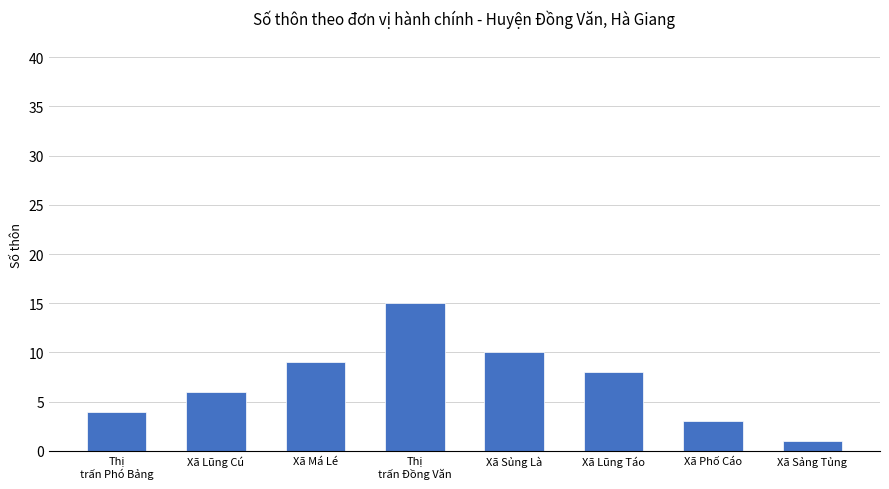

What is the label of the 1st bar from the left?

Thị
trấn Phó Bảng